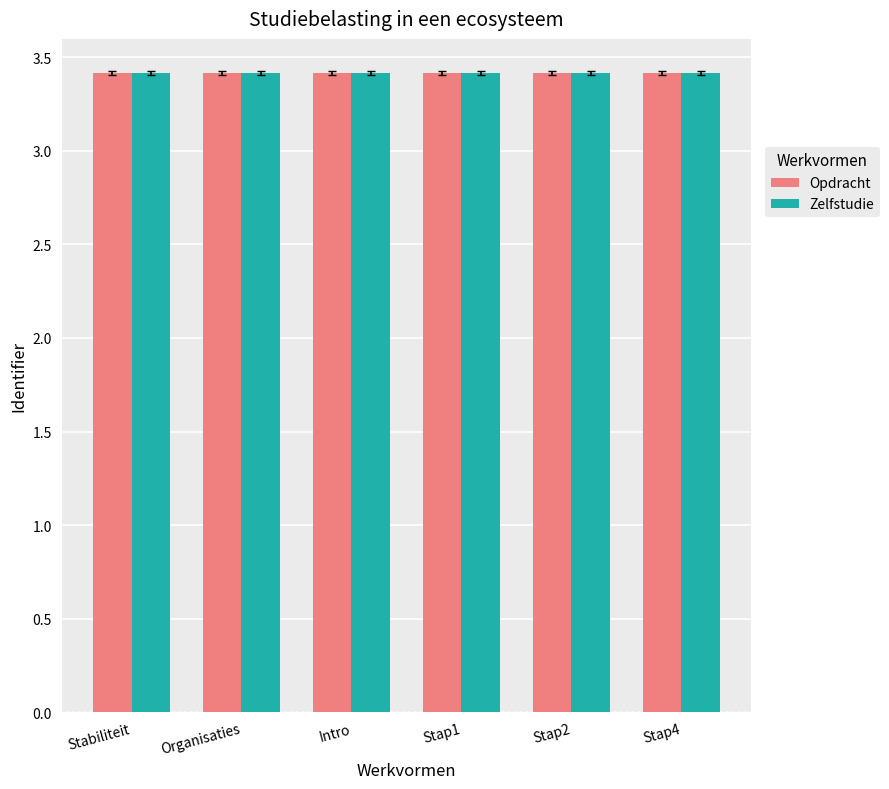

What is the total value across all series at Stabiliteit?

6.8